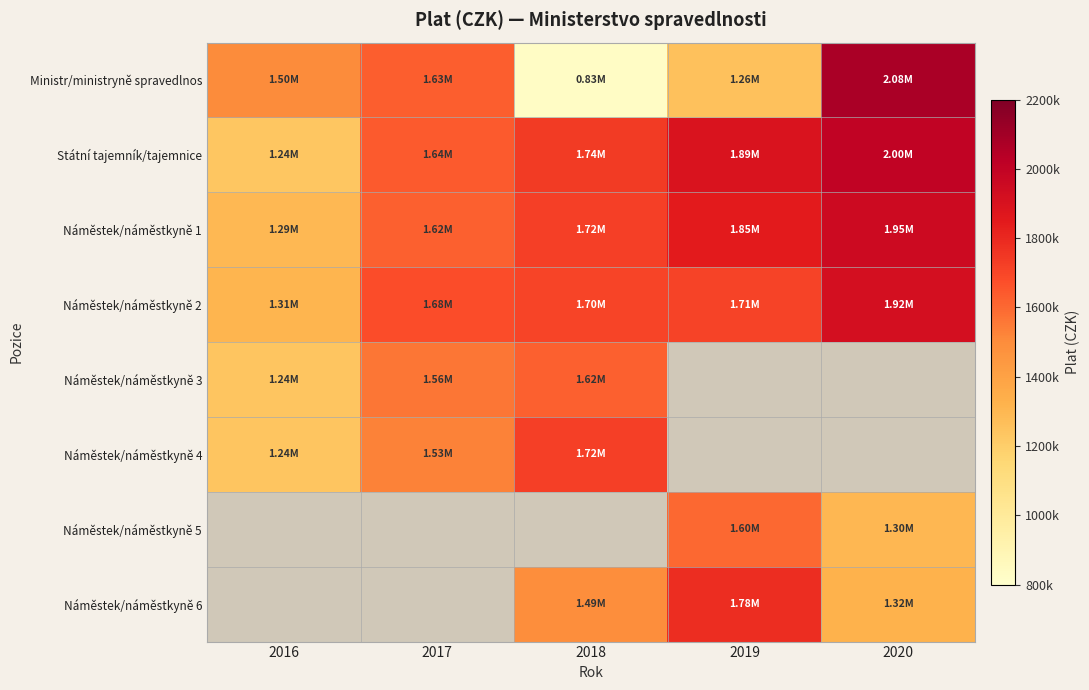

True or false: Náměstek/náměstkyně 2 has a value of 679723.4 at 2019.

False